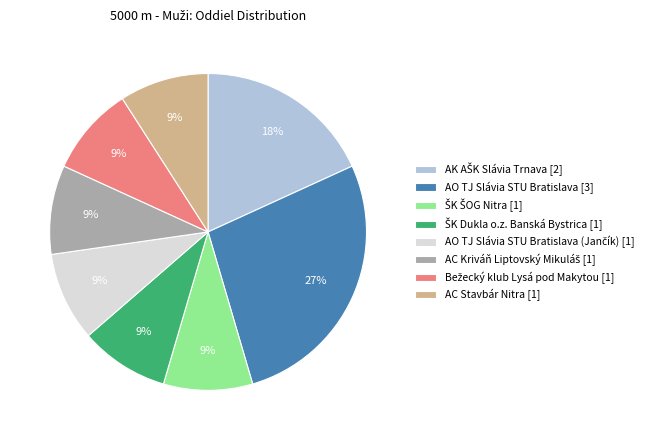

What percentage is the AC Stavbár Nitra [1] slice, to the nearest percent?

9%